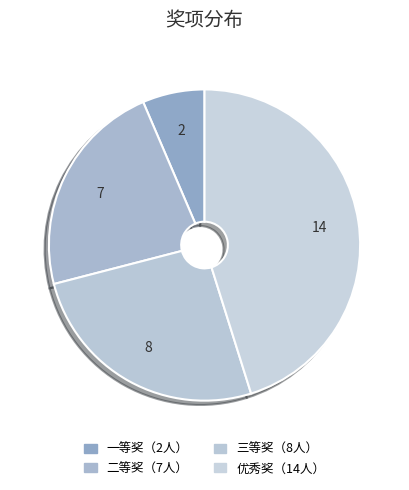

Which category has the smallest portion of the pie?

一等奖（2人）